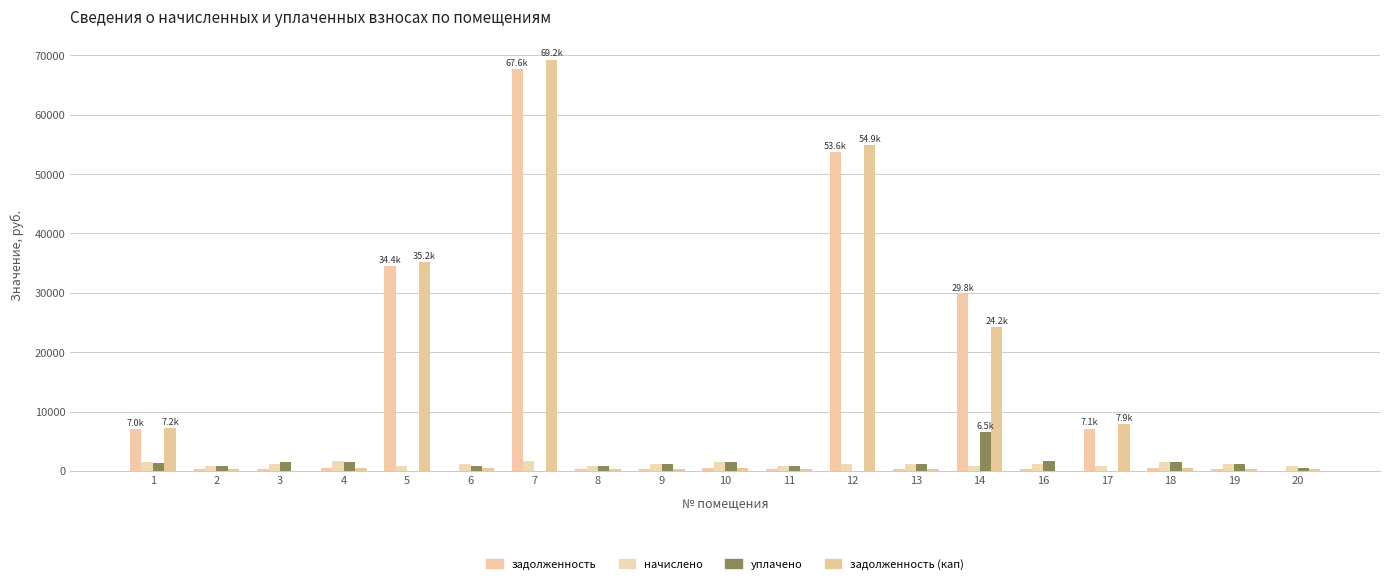

Reading right to left, list all the values displayed in this chart.

задолженность: 20=0.0	19=355.9	18=466.9	17=7121.4	16=369.6	14=29819.0	13=355.0	12=53638.7	11=243.8	10=476.2	9=365.6	8=243.8	7=67644.1	6=0.0	5=34433.3	4=480.2	3=358.3	2=239.8	1=7042.2
начислено: 20=816.9	19=1175.9	18=1543.6	17=761.9	16=1222.1	14=832.4	13=1173.7	12=1217.7	11=805.9	10=1574.4	9=1208.9	8=805.9	7=1596.5	6=1222.1	5=781.7	4=1587.6	3=1184.7	2=792.7	1=1554.6
уплачено: 20=544.6	19=1133.2	18=1495.9	17=0.0	16=1591.7	14=6500.0	13=1137.4	12=0.0	11=781.0	10=1527.6	9=1173.0	8=781.0	7=0.0	6=814.7	5=0.0	4=1538.6	3=1543.0	2=768.2	1=1350.0
задолженность (кап): 20=272.3	19=392.0	18=514.5	17=7883.3	16=0.0	14=24151.4	13=391.2	12=54856.3	11=268.6	10=524.8	9=404.5	8=268.6	7=69240.6	6=407.4	5=35215.0	4=529.2	3=0.0	2=264.2	1=7246.8